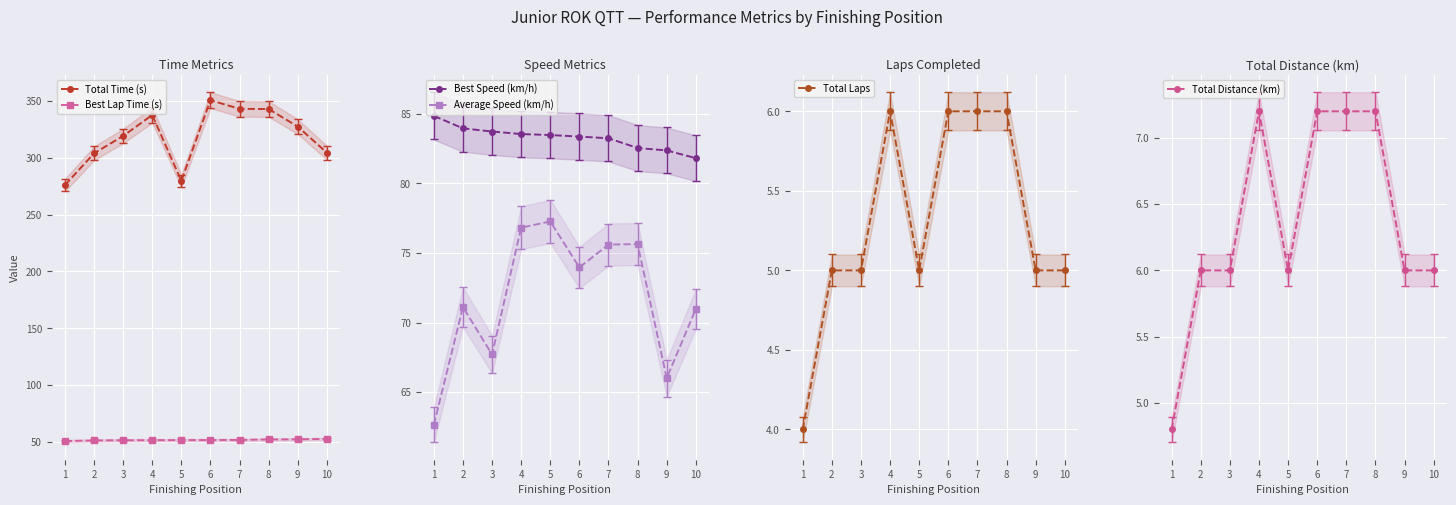

How many lines are shown in the chart?

6